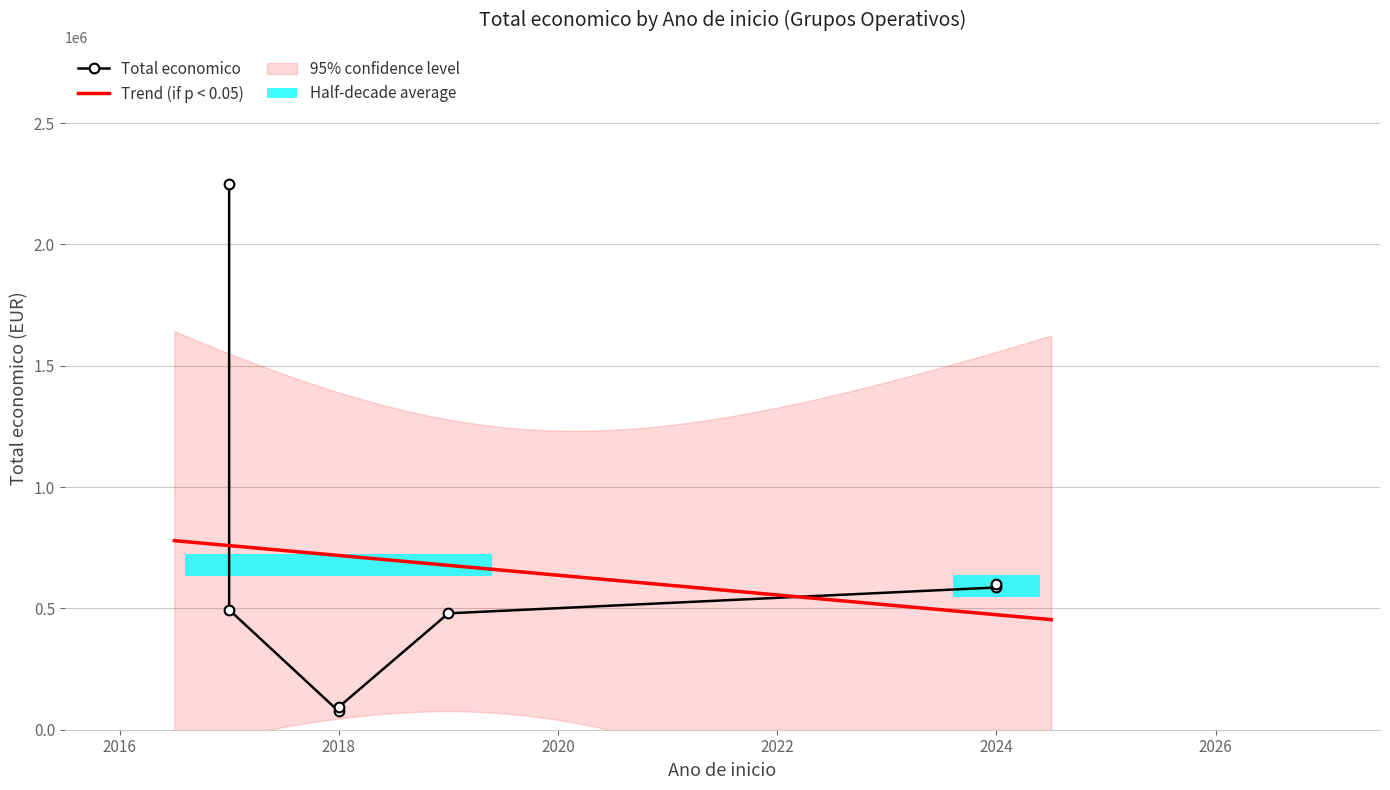

Reading left to right, extract all data points from this chart.

2017=2250674	2017=494256	2018=75575	2018=93530	2019=479561	2024=586120	2024=599262